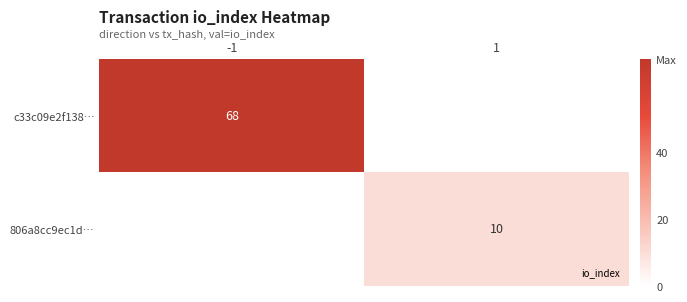

Rank the series by their maximum value, from highest to lowest.

c33c09e2f138…, 806a8cc9ec1d…